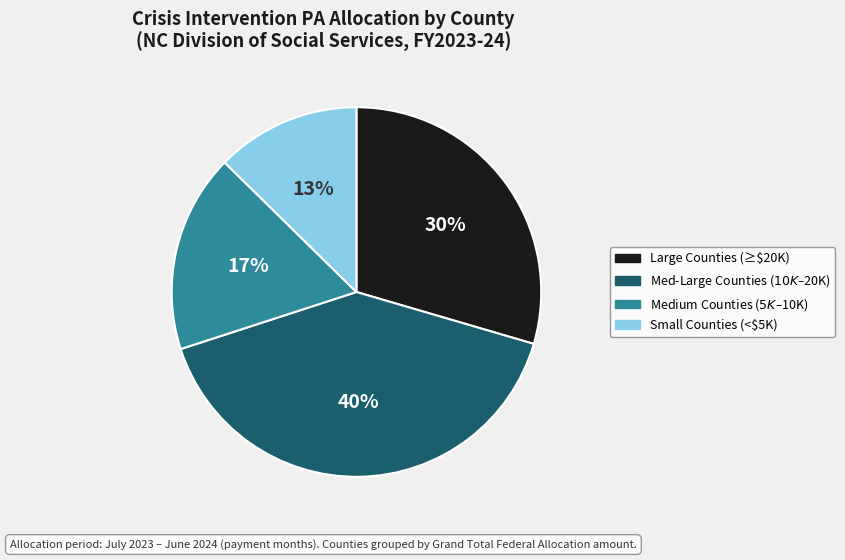

To the nearest percent, what is the average slice percentage?

25%